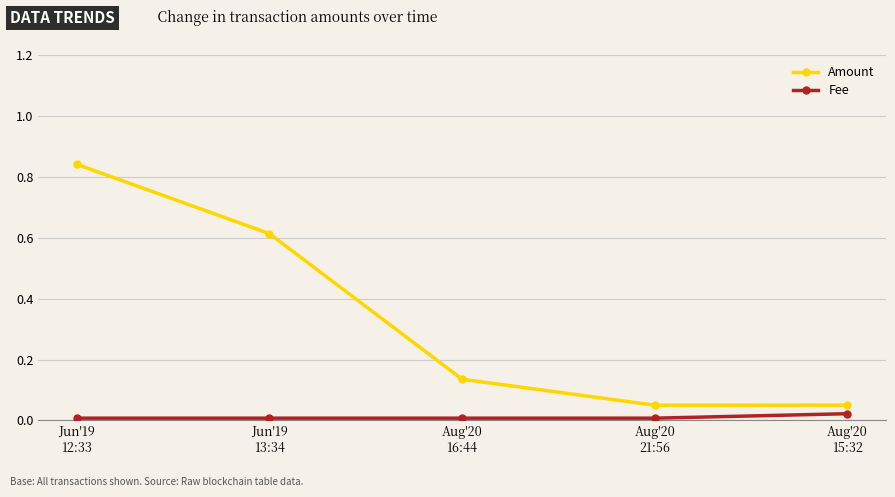

Does the chart display data point markers on the line(s)?

Yes